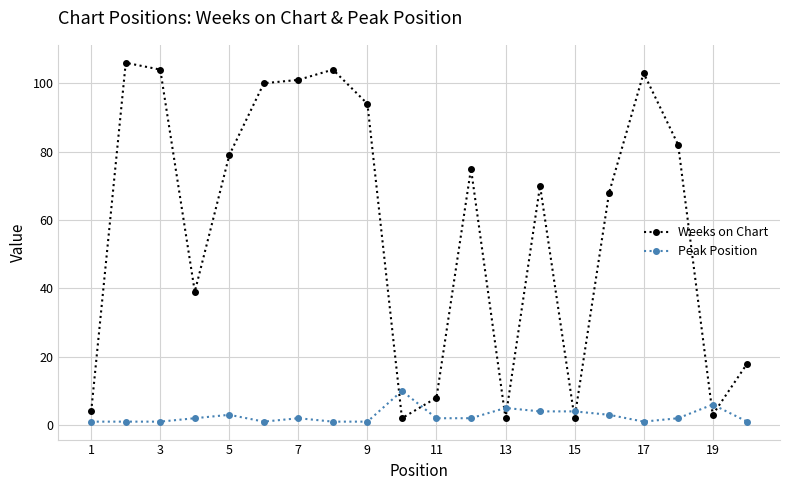

How many distinct data groups are displayed?

2